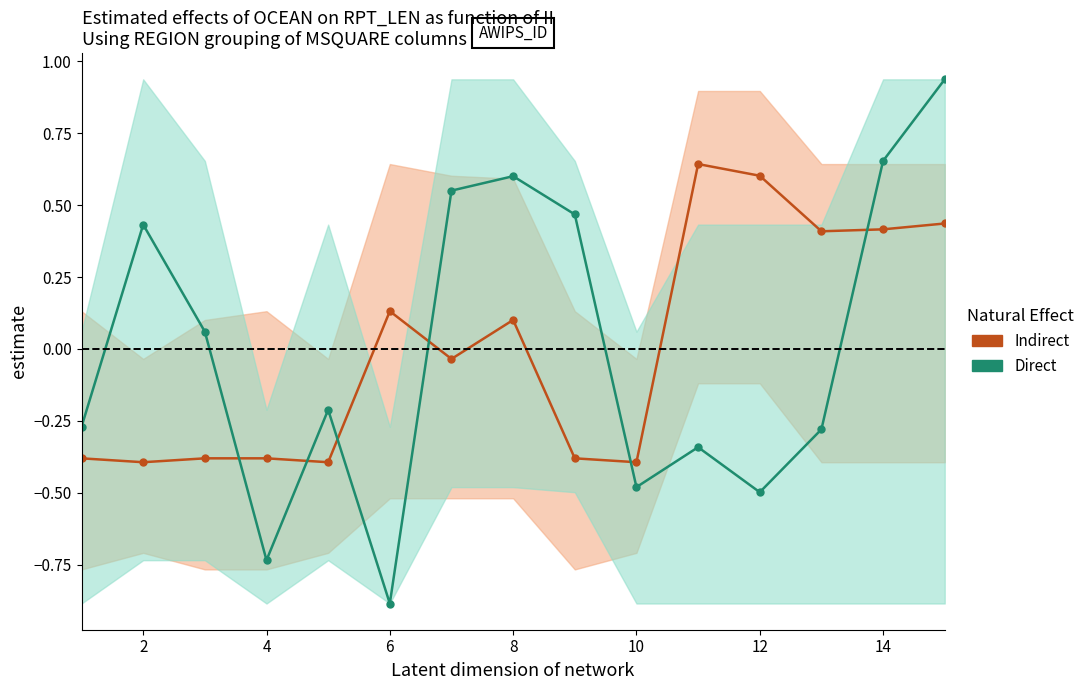

True or false: Indirect has a value of -0.4 at 10.

True